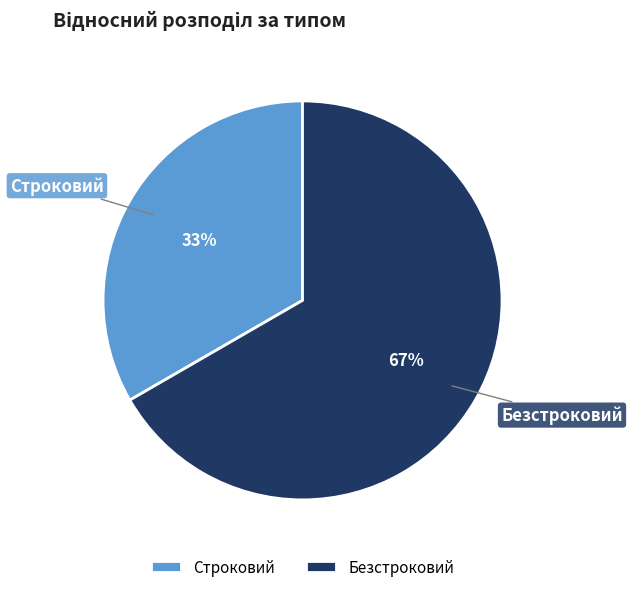

What percentage is the Строковий slice, to the nearest percent?

33%